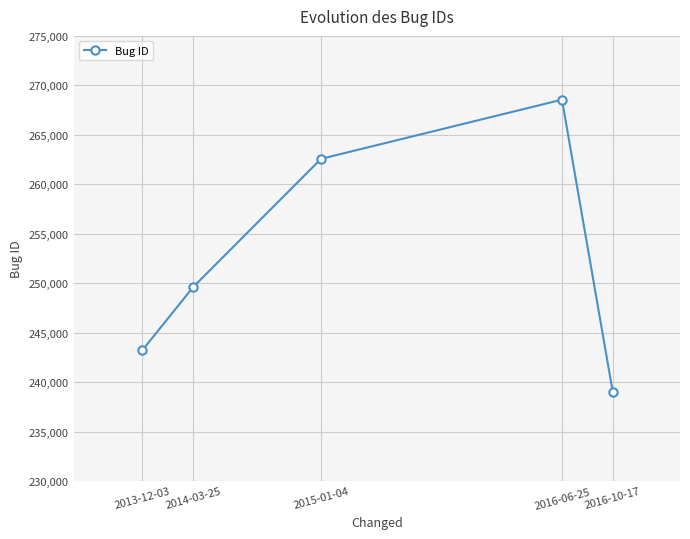

What is the change in value from 2014-03-25 to 2016-06-25?

+18937